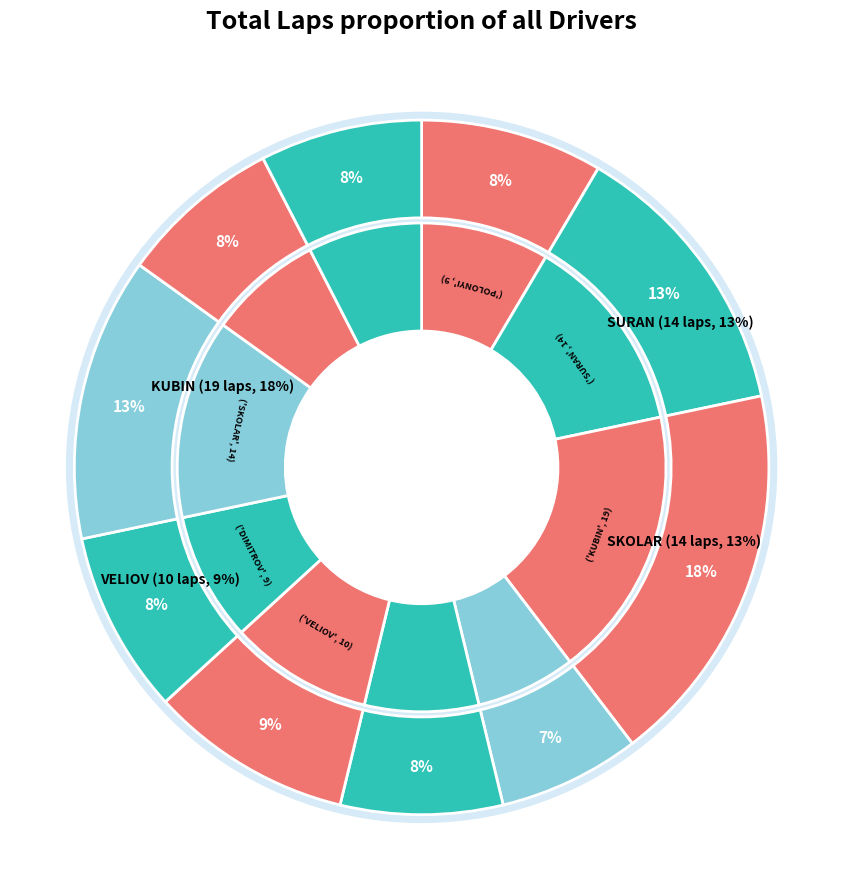

To the nearest percent, what is the difference between the largest and smallest slice percentages?

11%